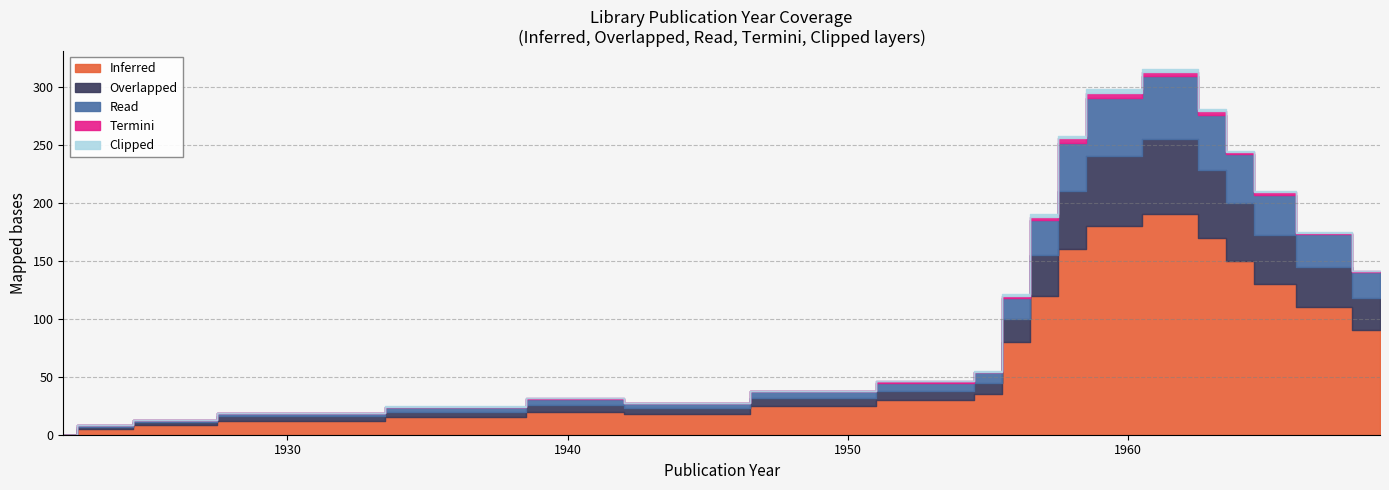

True or false: Overlapped has a value of 7 at 1948.

True